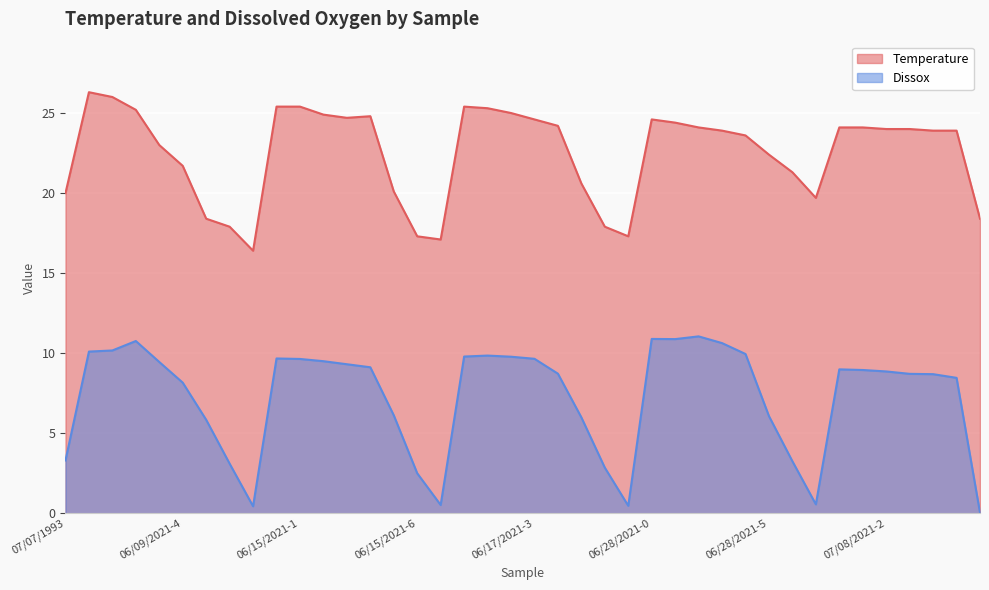

Is the value of Dissox at 06/28/2021-7 greater than the value of Temperature at 07/08/2021-3?

No